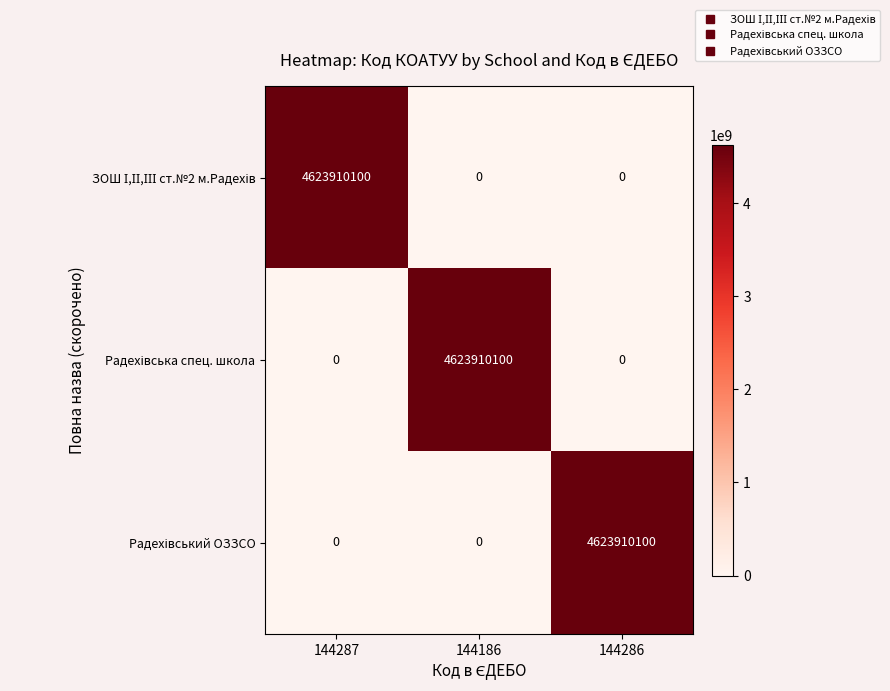

How many categories are shown in the chart?

3